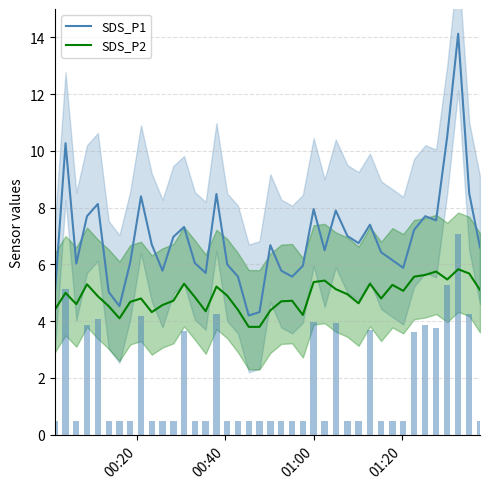

List the series in order of their overall mean, lowest first.

SDS_P2, SDS_P1